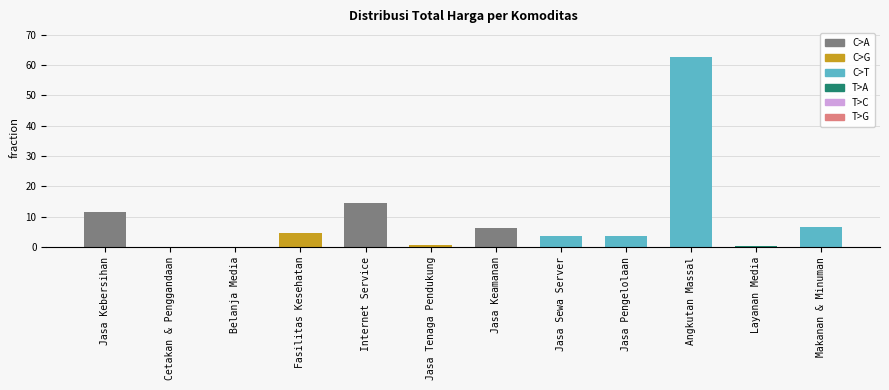

At which label does the data first exceed 4?

Jasa Kebersihan